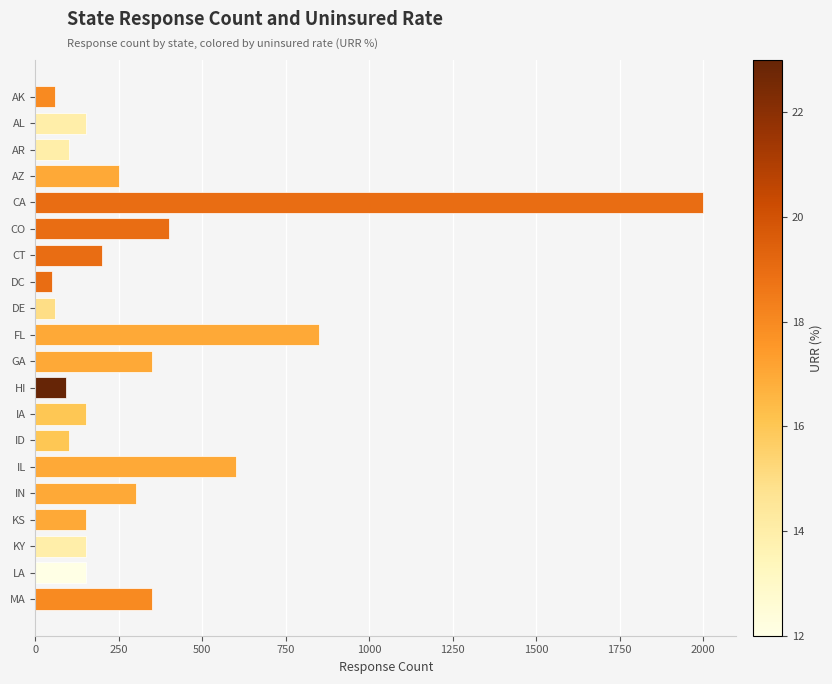

What is the value of the 11th bar from the top?

350